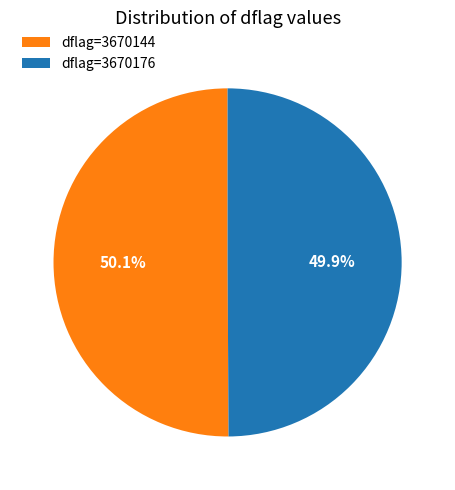

How many segments does this pie chart have?

2